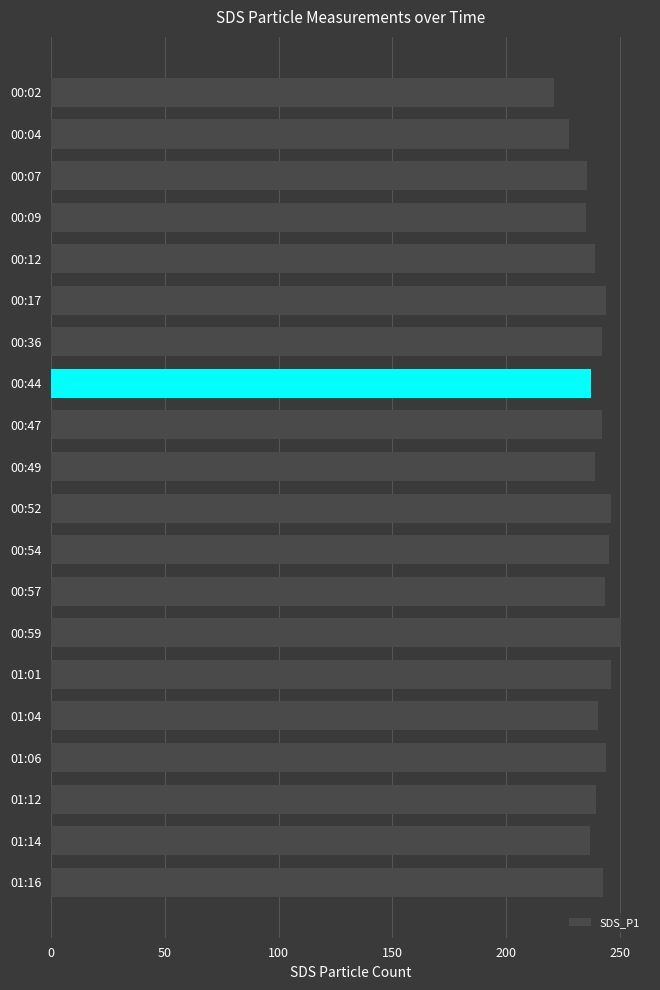

What is the sum of the values at 00:59 and 01:16?

493.1